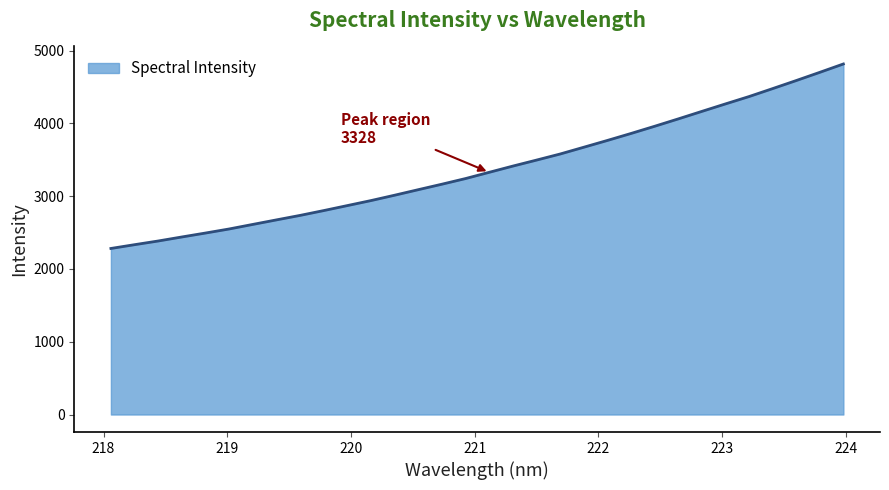

What is the difference between the maximum and minimum values?

2534.8